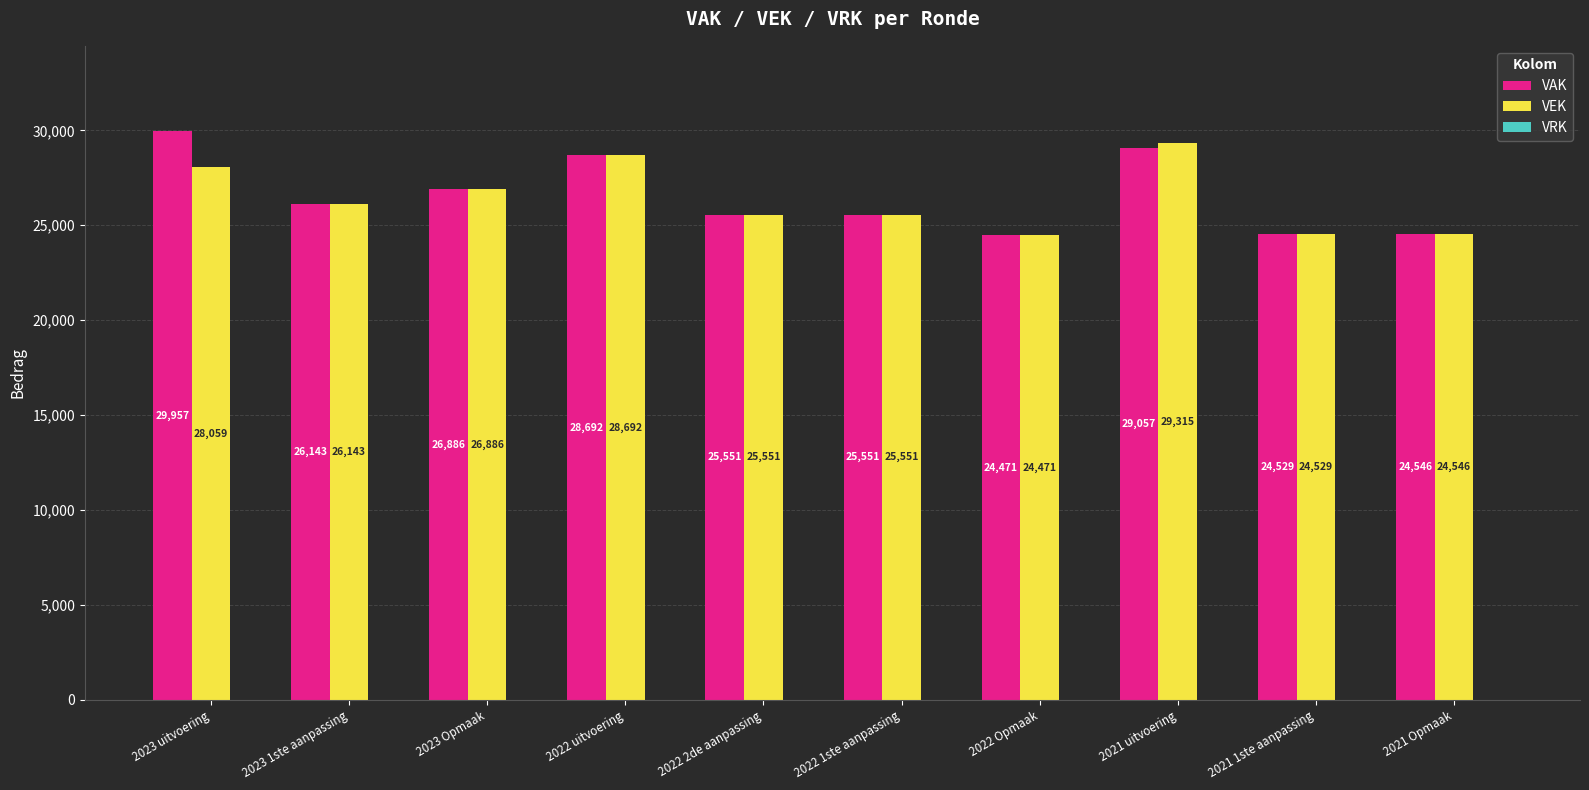

How many bars are there in total?

20